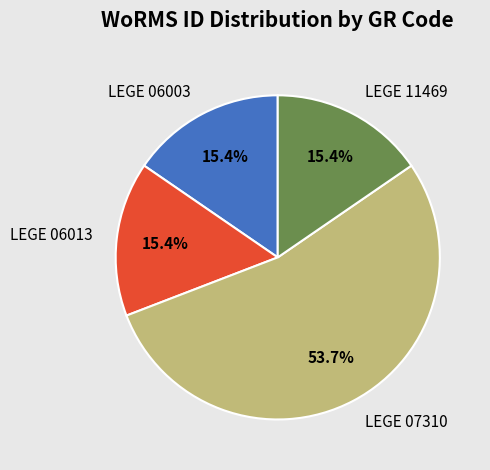

Is it true that LEGE 07310 is 54% of the pie?

True